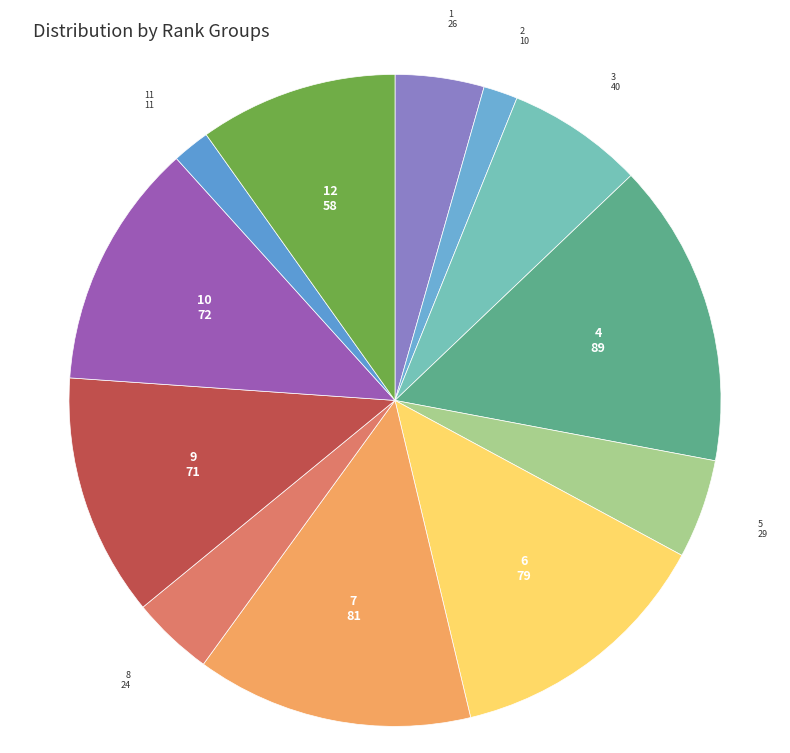

Is there a majority slice in this chart?

No